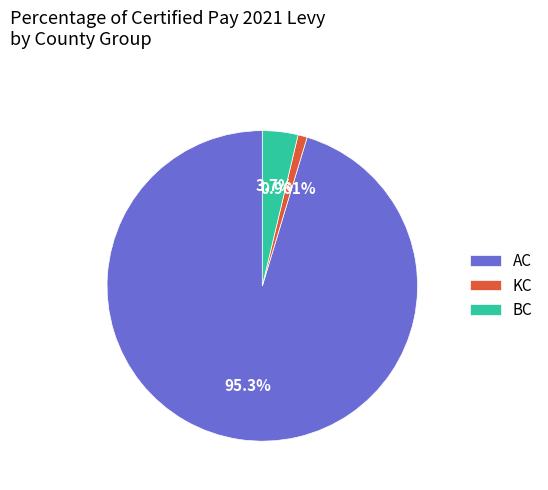

Is there any slice that represents more than half of the pie?

Yes